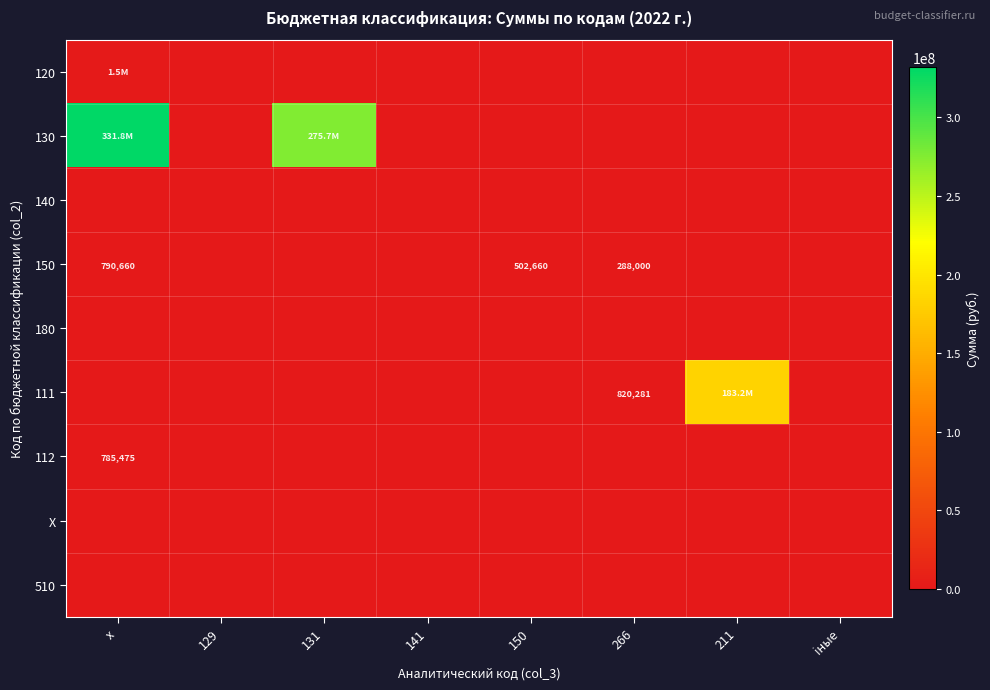

What is the maximum value shown in the chart?

331756601.9